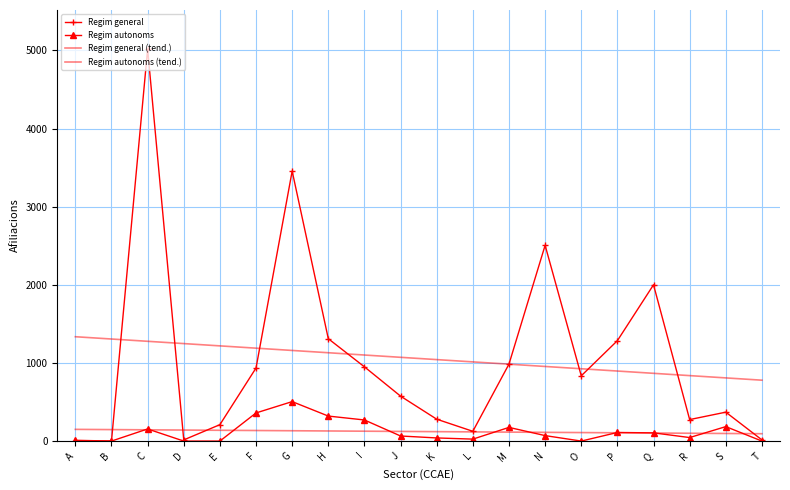

True or false: Regim autonoms (tend.) has a value of 59.9 at O.

False